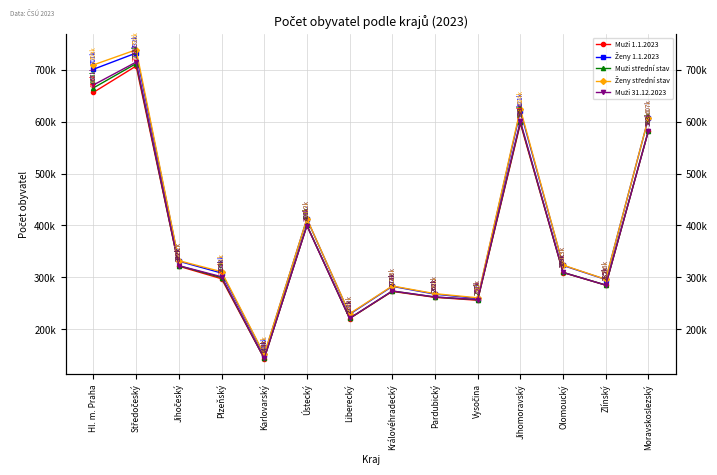

What is the spread (max minus min) of values at Hl. m. Praha?

52954